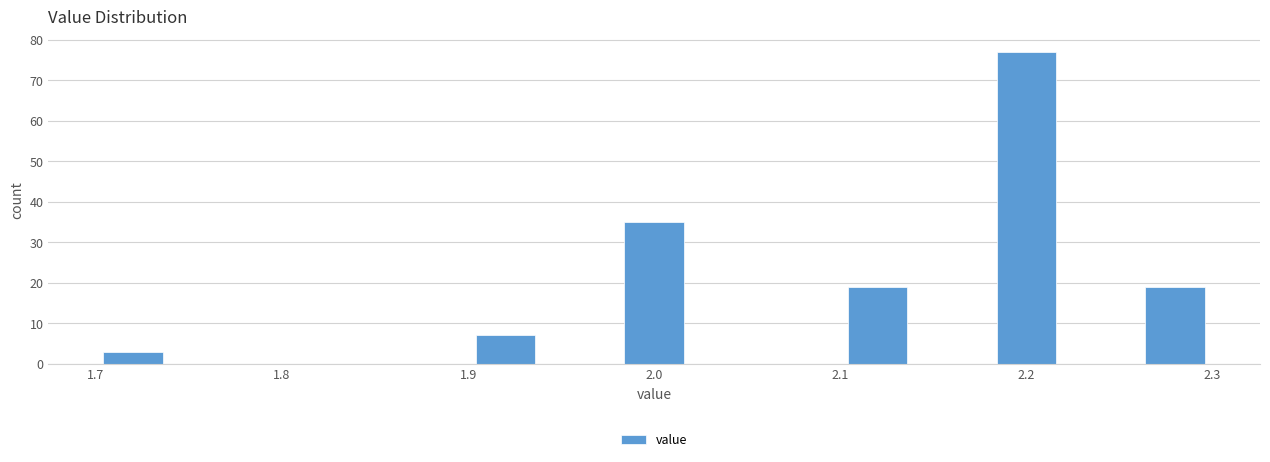

Which range on the x-axis has the tallest bar?

2.18 to 2.22